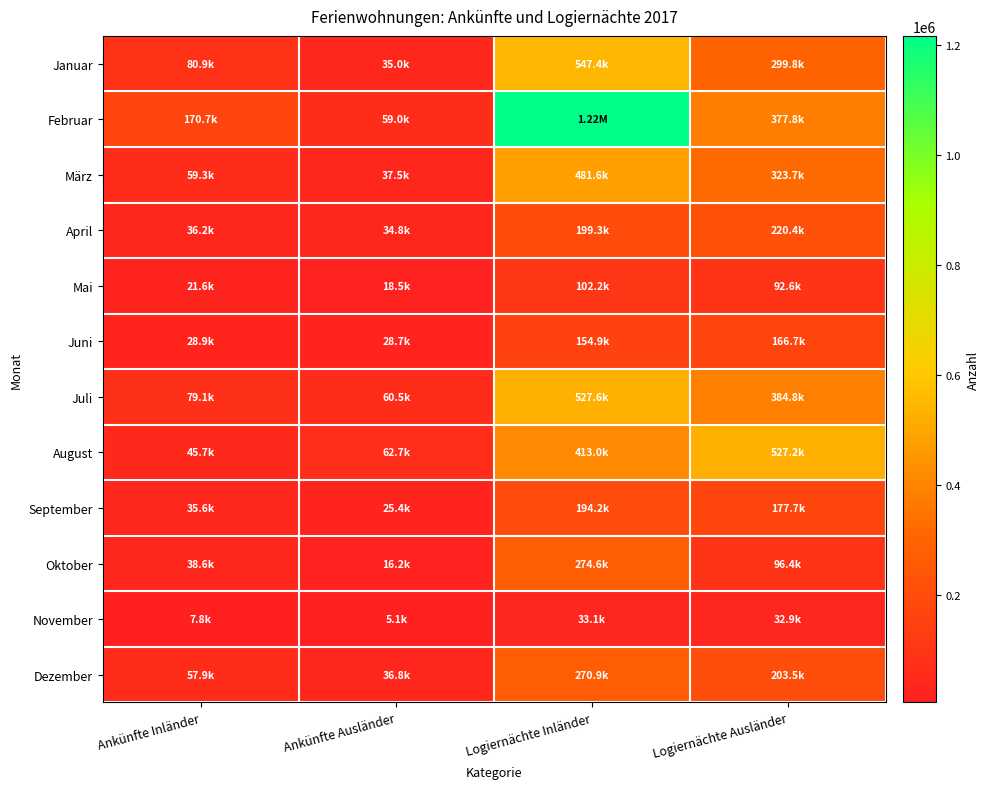

Reading left to right, extract all data points from this chart.

Januar: Ankünfte Inländer=80899.1	Ankünfte Ausländer=34996.4	Logiernächte Inländer=547432.1	Logiernächte Ausländer=299811.1
Februar: Ankünfte Inländer=170696.3	Ankünfte Ausländer=59019.2	Logiernächte Inländer=1217045.6	Logiernächte Ausländer=377817.2
März: Ankünfte Inländer=59321.0	Ankünfte Ausländer=37523.4	Logiernächte Inländer=481649.5	Logiernächte Ausländer=323721.5
April: Ankünfte Inländer=36176.3	Ankünfte Ausländer=34801.3	Logiernächte Inländer=199328.4	Logiernächte Ausländer=220358.7
Mai: Ankünfte Inländer=21625.7	Ankünfte Ausländer=18548.7	Logiernächte Inländer=102211.9	Logiernächte Ausländer=92641.7
Juni: Ankünfte Inländer=28947.9	Ankünfte Ausländer=28668.0	Logiernächte Inländer=154850.1	Logiernächte Ausländer=166655.2
Juli: Ankünfte Inländer=79147.0	Ankünfte Ausländer=60457.9	Logiernächte Inländer=527590.9	Logiernächte Ausländer=384823.1
August: Ankünfte Inländer=45728.4	Ankünfte Ausländer=62721.6	Logiernächte Inländer=412994.1	Logiernächte Ausländer=527155.8
September: Ankünfte Inländer=35575.5	Ankünfte Ausländer=25382.0	Logiernächte Inländer=194170.1	Logiernächte Ausländer=177706.8
Oktober: Ankünfte Inländer=38556.3	Ankünfte Ausländer=16220.6	Logiernächte Inländer=274620.3	Logiernächte Ausländer=96396.8
November: Ankünfte Inländer=7762.6	Ankünfte Ausländer=5141.1	Logiernächte Inländer=33051.7	Logiernächte Ausländer=32870.6
Dezember: Ankünfte Inländer=57890.4	Ankünfte Ausländer=36809.1	Logiernächte Inländer=270924.6	Logiernächte Ausländer=203498.3